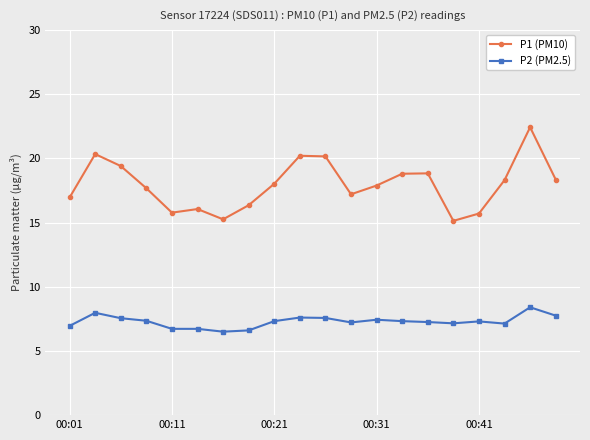

Rank the series by their maximum value, from lowest to highest.

P2 (PM2.5), P1 (PM10)